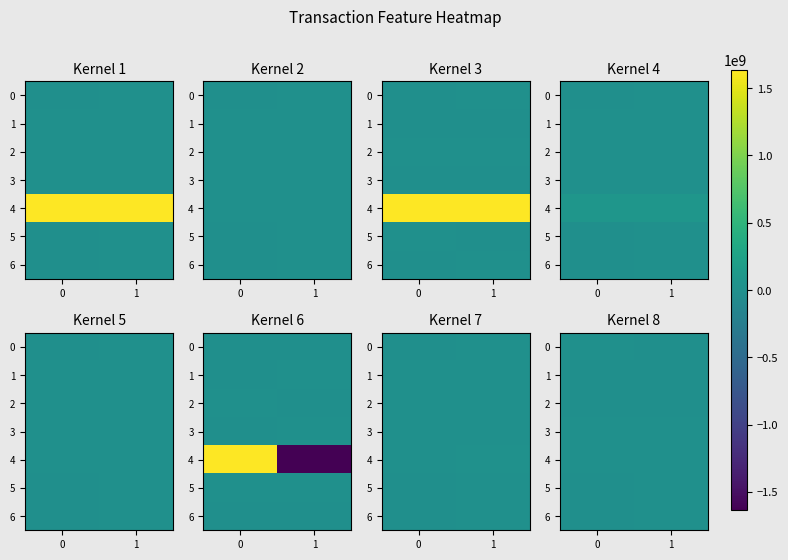

Which category has the highest value in the 5 series?

1